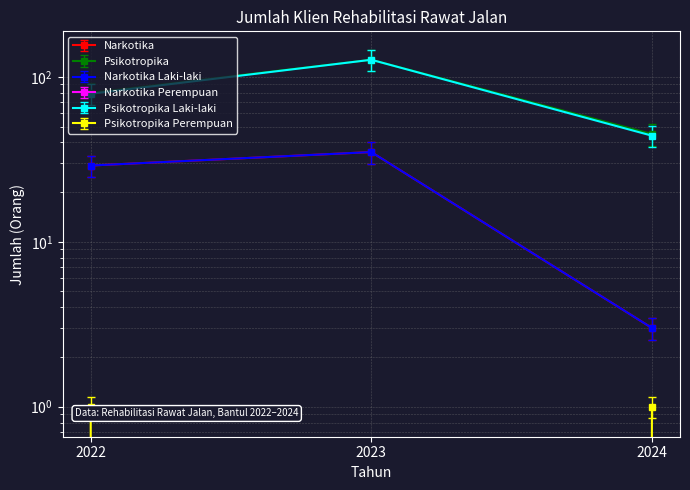

Reading left to right, extract all data points from this chart.

Narkotika: 2022=29.0	2023=35.0	2024=3.0
Psikotropika: 2022=68.0	2023=108.0	2024=38.2
Narkotika Laki-laki: 2022=24.6	2023=29.8	2024=2.5
Psikotropika Laki-laki: 2022=79.0	2023=127.0	2024=44.0
Psikotropika Perempuan: 2022=1.0	2023=0.0	2024=1.0